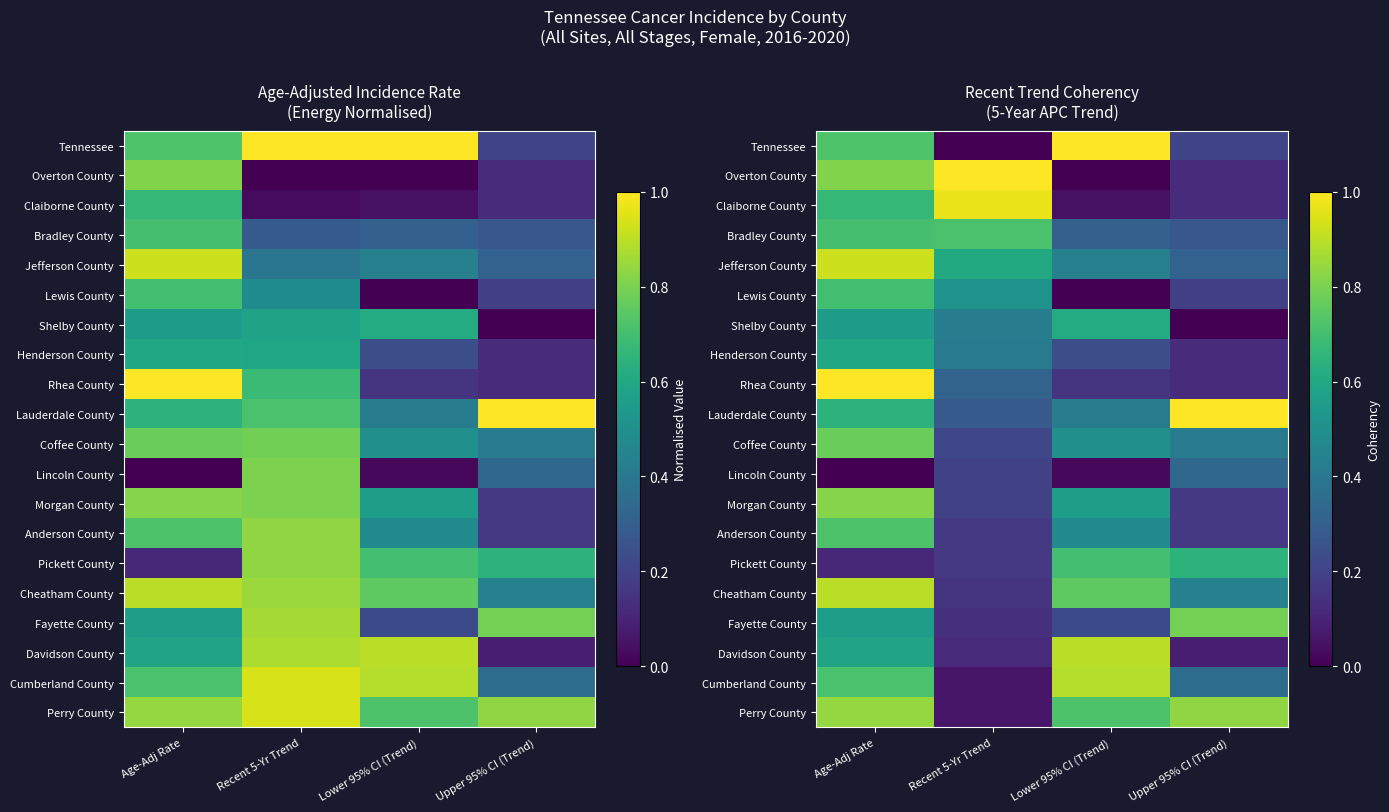

What is the spread (max minus min) of values at Upper 95% CI (Trend)?

1.0